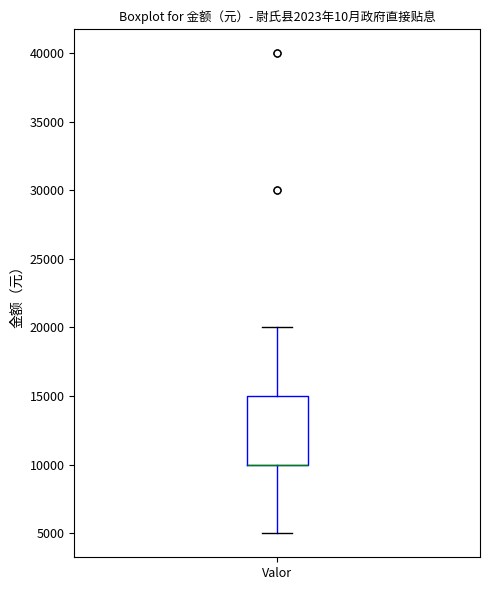

Read this box plot against the y-axis: the position of the median line, the range covered by the box, and the ends of both whiskers. The values are not printed on the chart, so give them approximately, as read against the axis.

median 10000 (drawn on the box's lower edge), box 10000 to 15000, whiskers 5000 to 20000